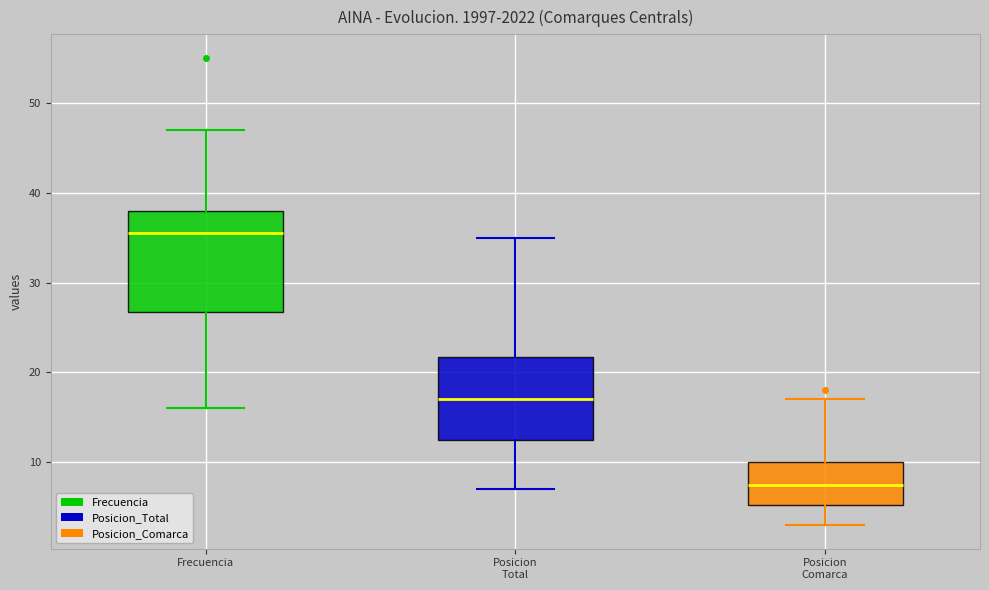

Where is the lower edge of the box for Frecuencia on the y-axis? The values are not printed on the chart, so give them approximately, as read against the axis.

27